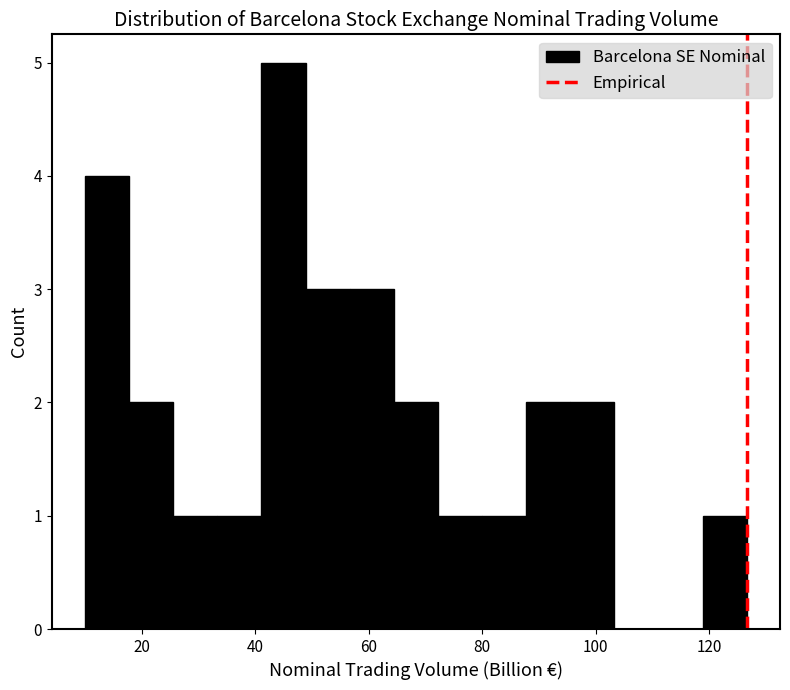

Read against the x-axis, roughly where is the centre of the tallest bar?

44